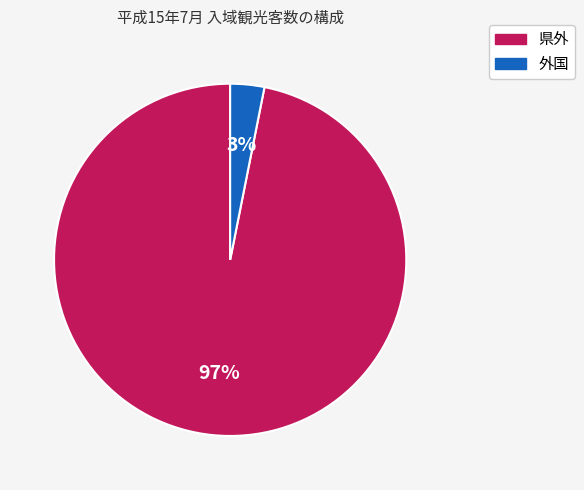

Which slice is the smallest?

外国